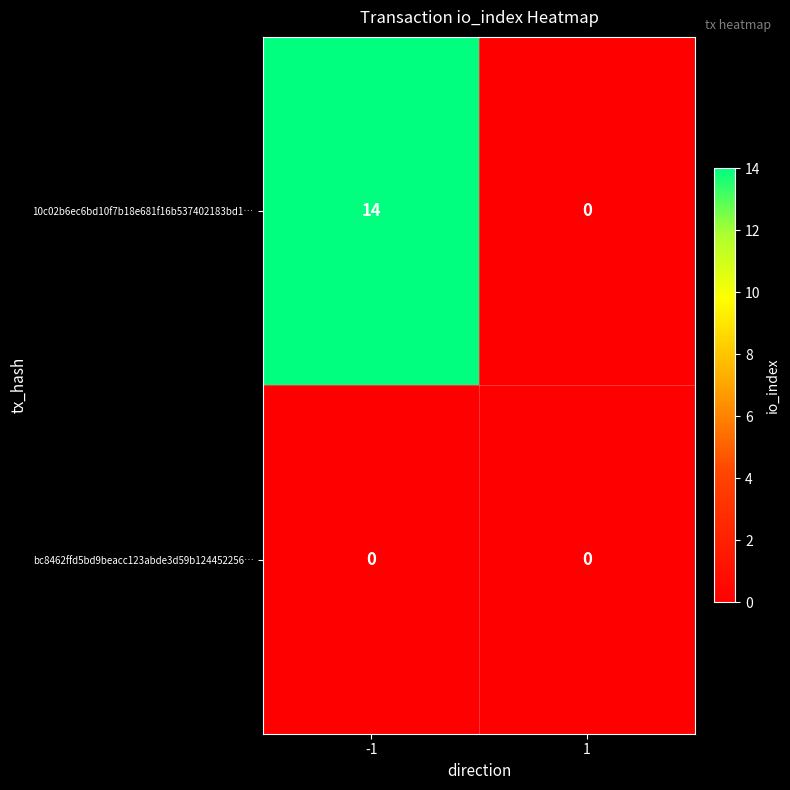

Which series has the largest total across all categories?

10c02b6ec6bd10f7b18e681f16b537402183bd1…